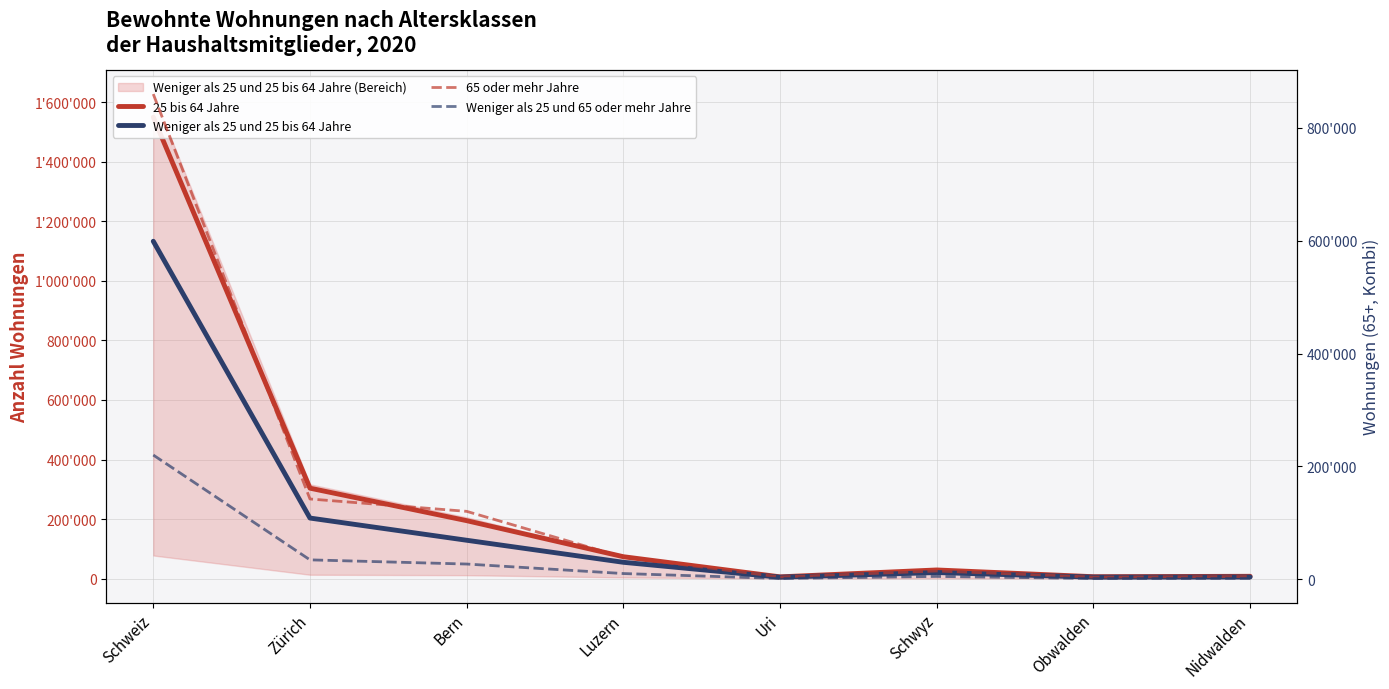

What is the difference between the Weniger als 25 und 25 bis 64 Jahre values at Uri and Luzern?

50096